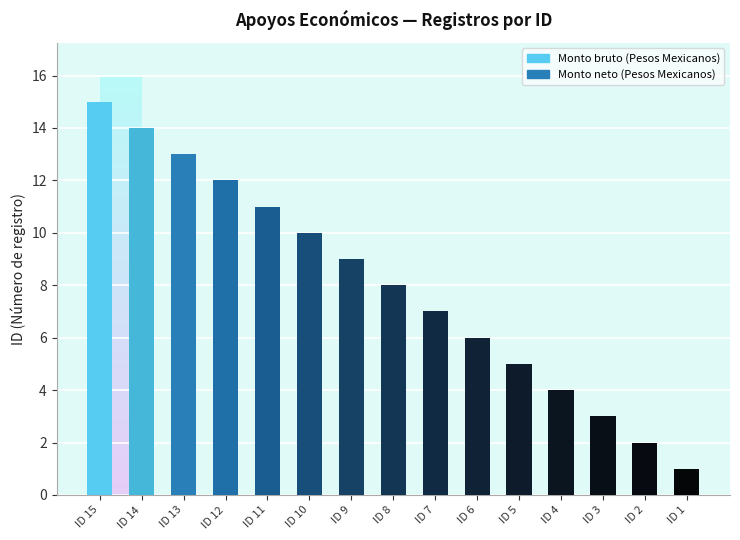

Count the number of categories in the chart.

15